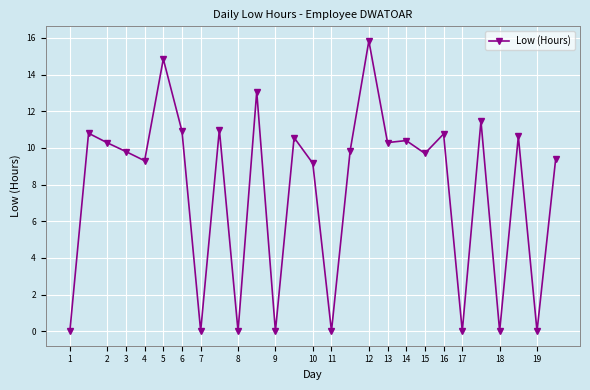

True or false: there are more than 0 points higher than both neighbors.

True